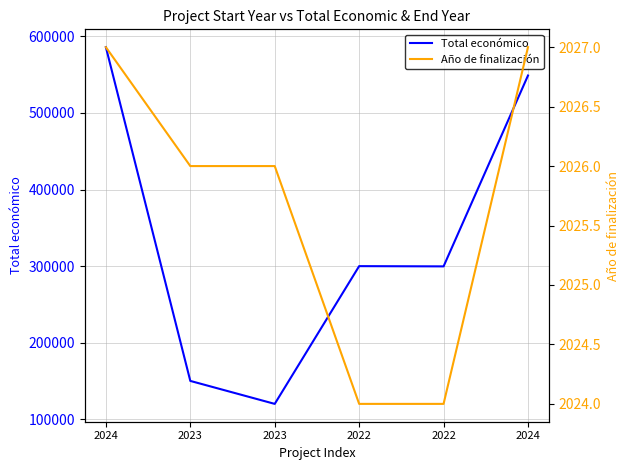

What is the label of the 1st point from the right?

2024